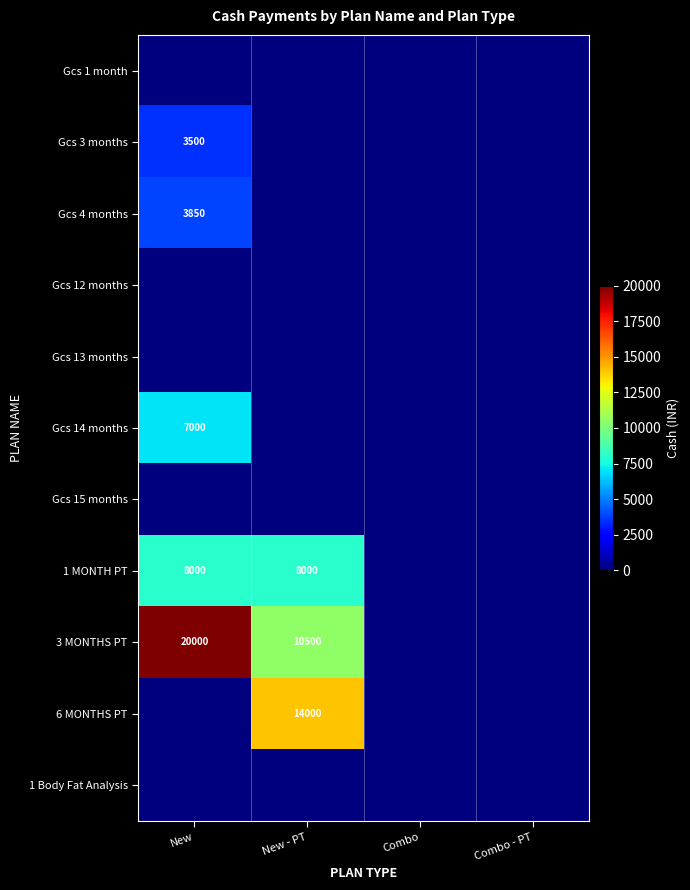

The value of 1 MONTH PT at New is 8000. True or false?

True